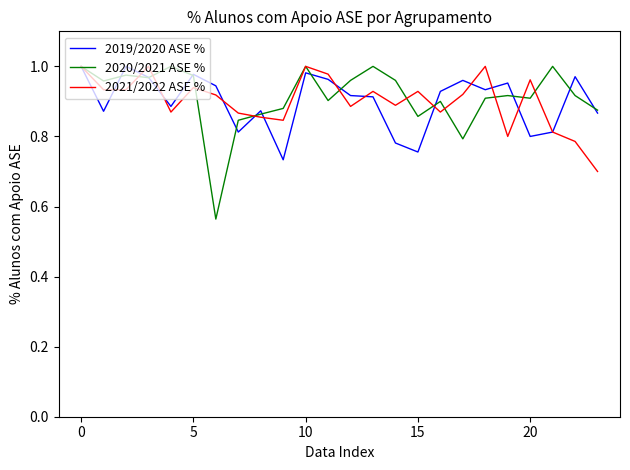

Which series has the widest spread of values?

2020/2021 ASE %